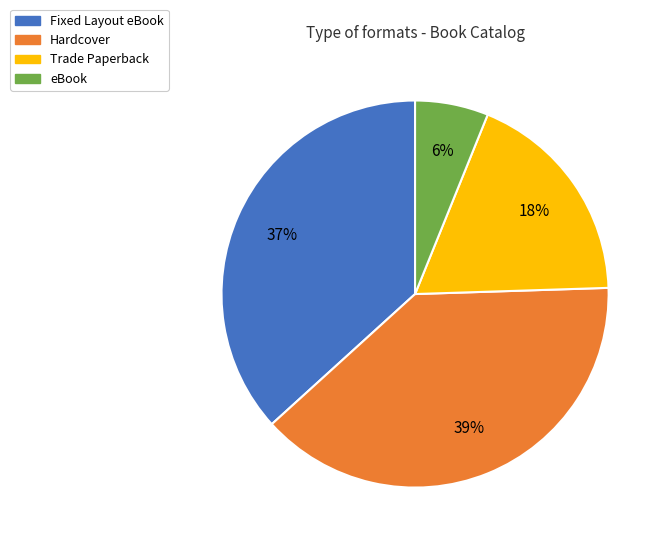

To the nearest percent, what percentage of the pie is Fixed Layout eBook?

37%